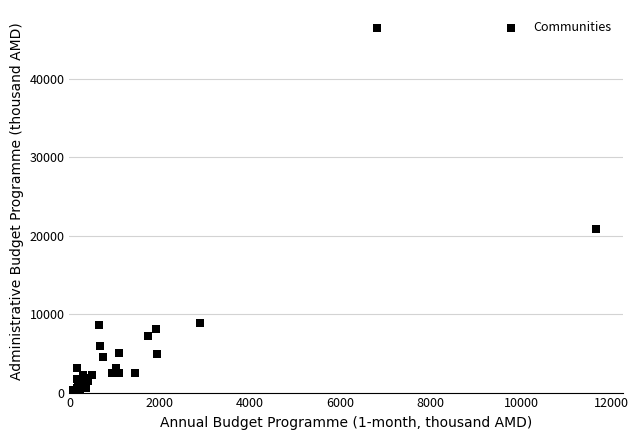

What Y value in the scatter plot is closest to 23374?

20843.4